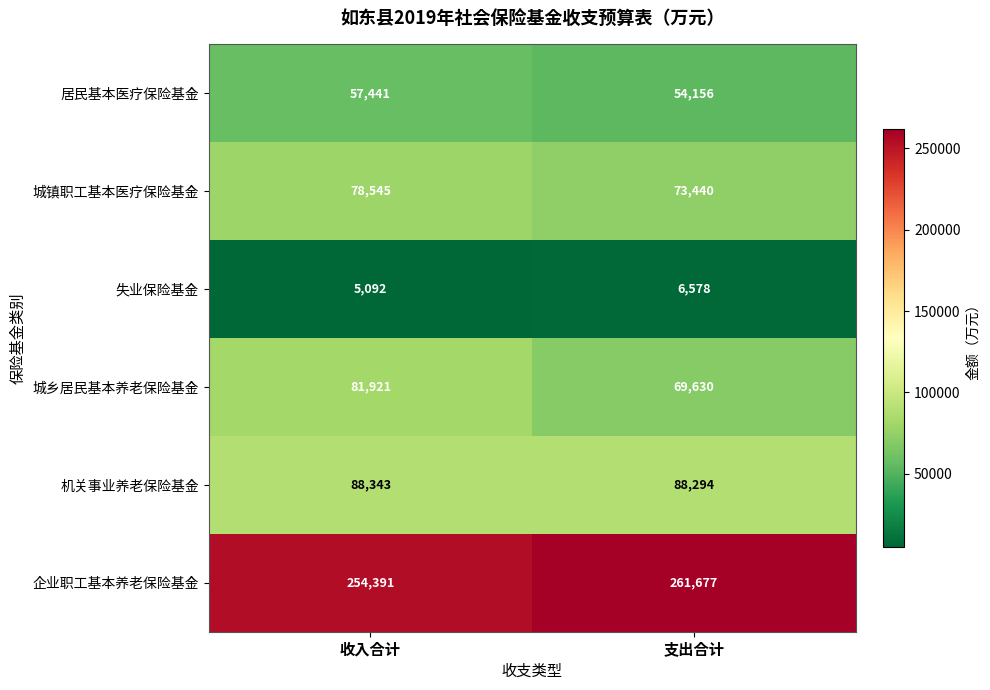

The 失业保险基金 series shows 6578 at 支出合计. True or false?

True